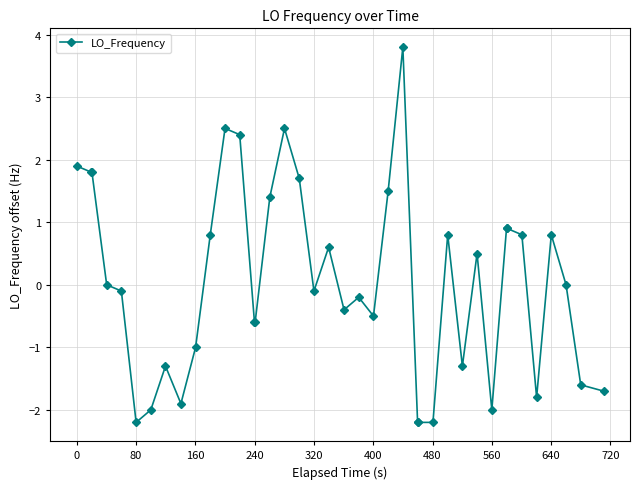

True or false: there are more than 2 points higher than both neighbors.

True